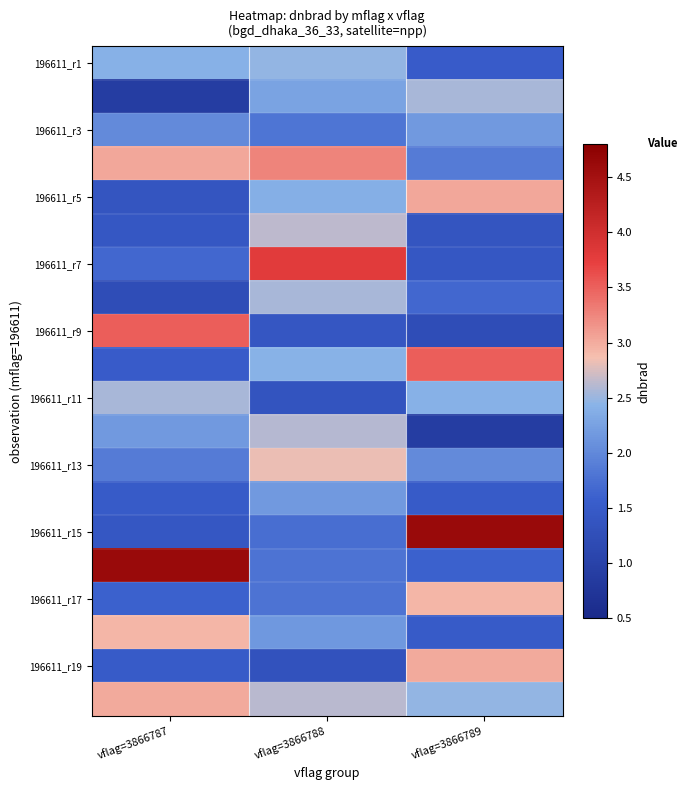

At how many categories does at least one series exceed 3?

3